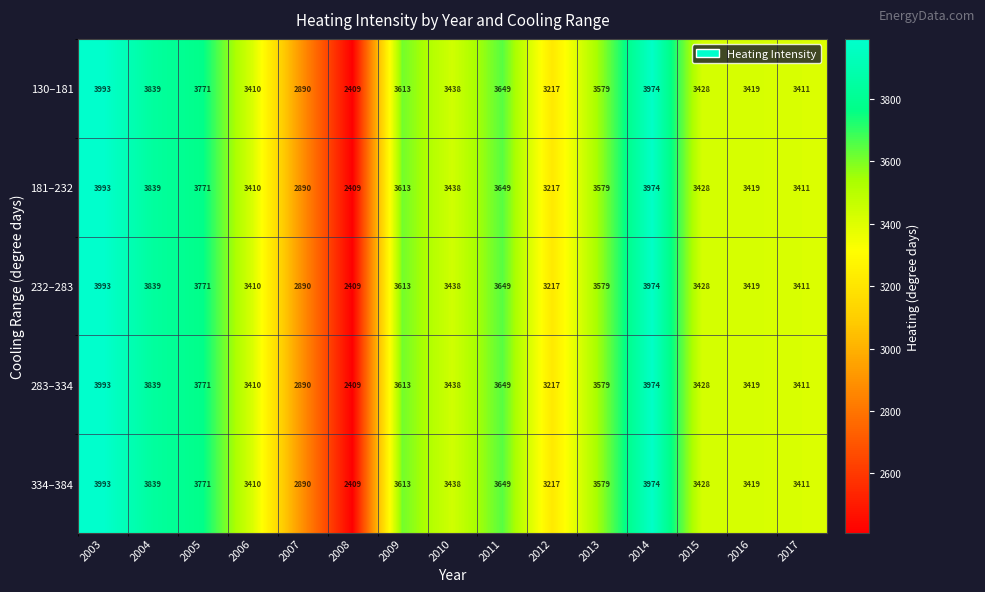

Rank the categories by 130–181 value from lowest to highest.

2008, 2007, 2012, 2006, 2017, 2016, 2015, 2010, 2013, 2009, 2011, 2005, 2004, 2014, 2003